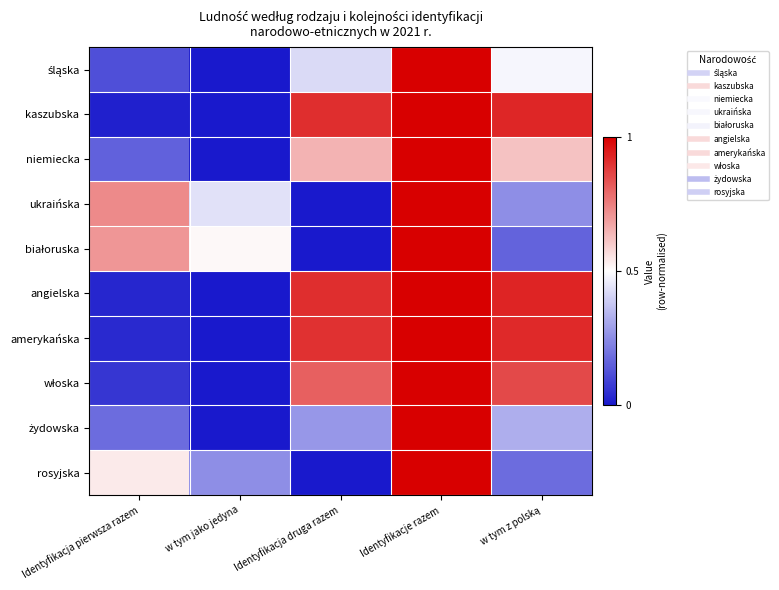

Rank the series at w tym jako jedyna from lowest to highest value.

śląska, kaszubska, niemiecka, angielska, amerykańska, włoska, żydowska, rosyjska, ukraińska, białoruska